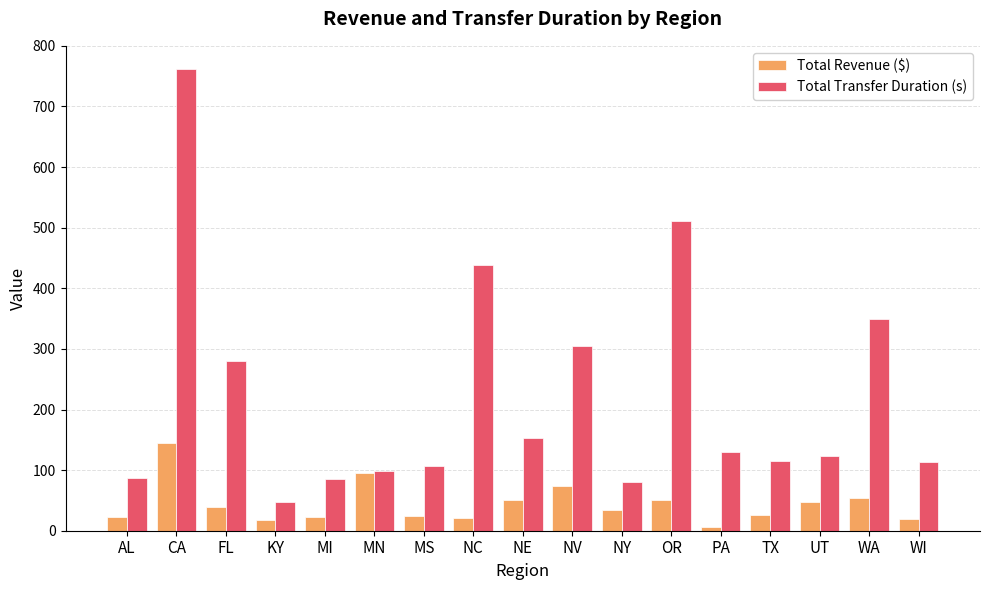

What is the spread (max minus min) of values at NV?

229.6